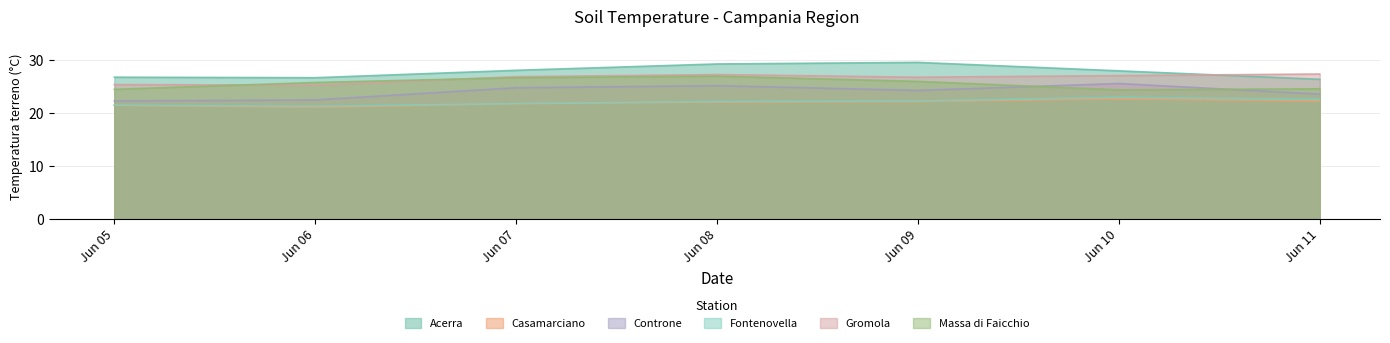

Which category has the lowest value across all series?

Jun 06